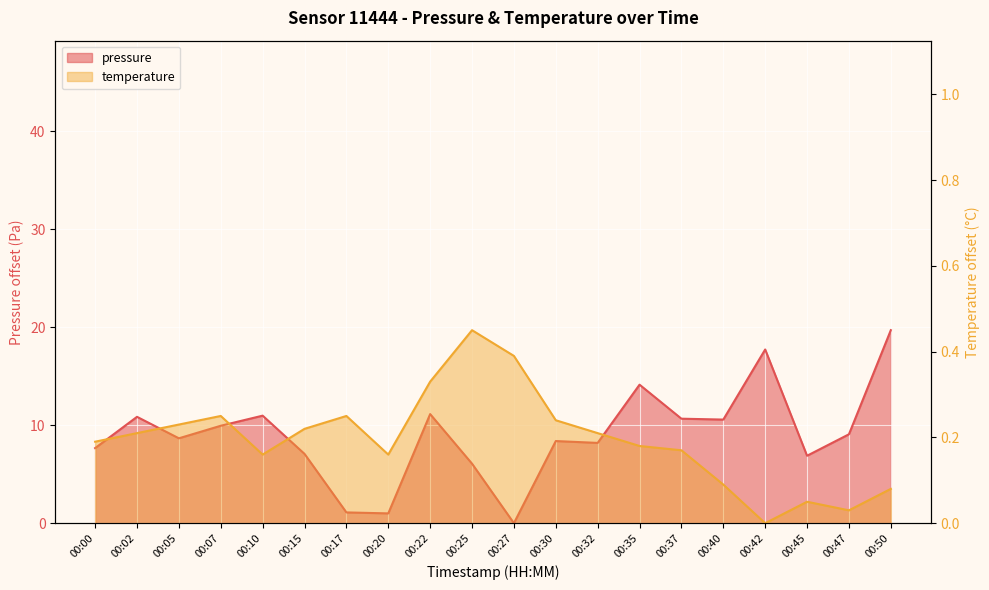

True or false: temperature has more than 0 points higher than both neighbors.

True